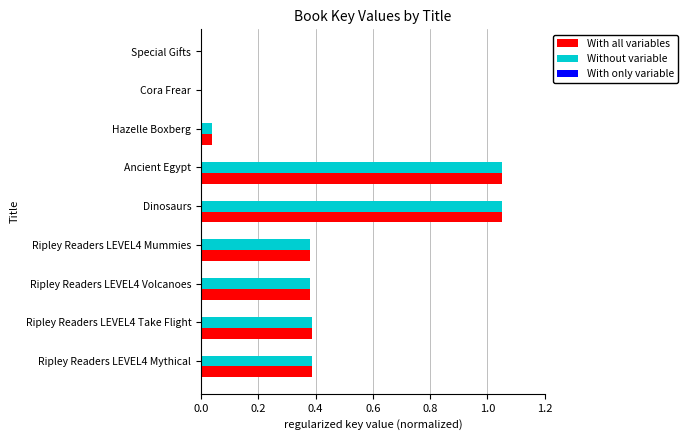

Is the value of With all variables at Hazelle Boxberg greater than the value of Without variable at Ancient Egypt?

No